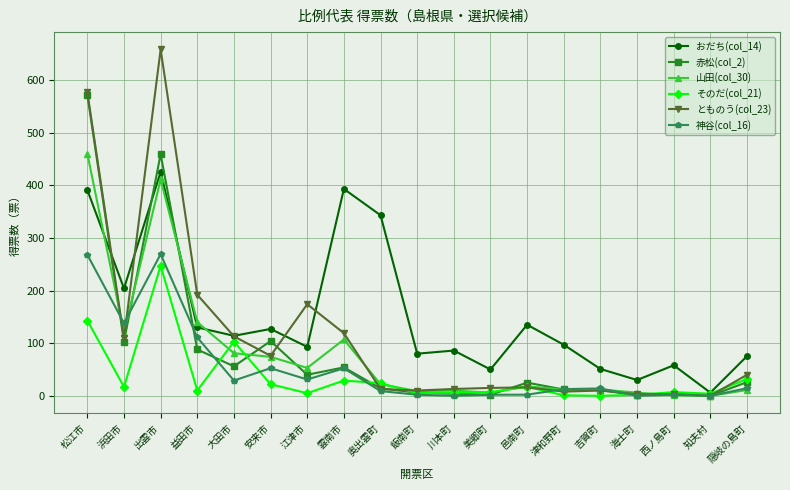

What are all the series names shown in the legend?

おだち(col_14), 赤松(col_2), 山田(col_30), そのだ(col_21), とものう(col_23), 神谷(col_16)